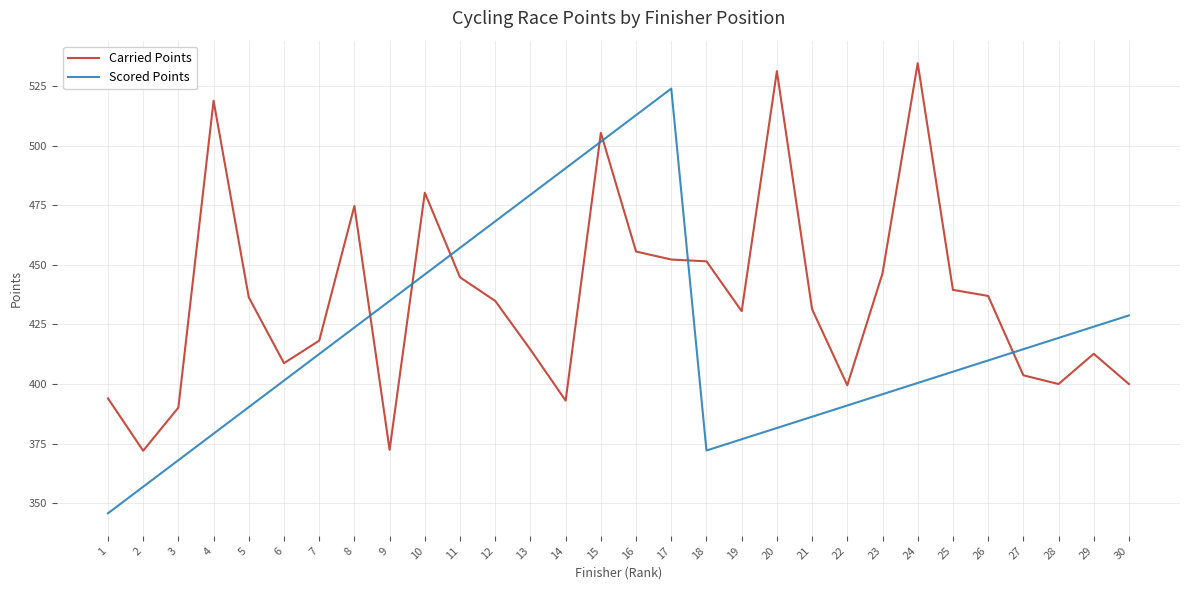

At which category does Scored Points reach its first local peak?

17